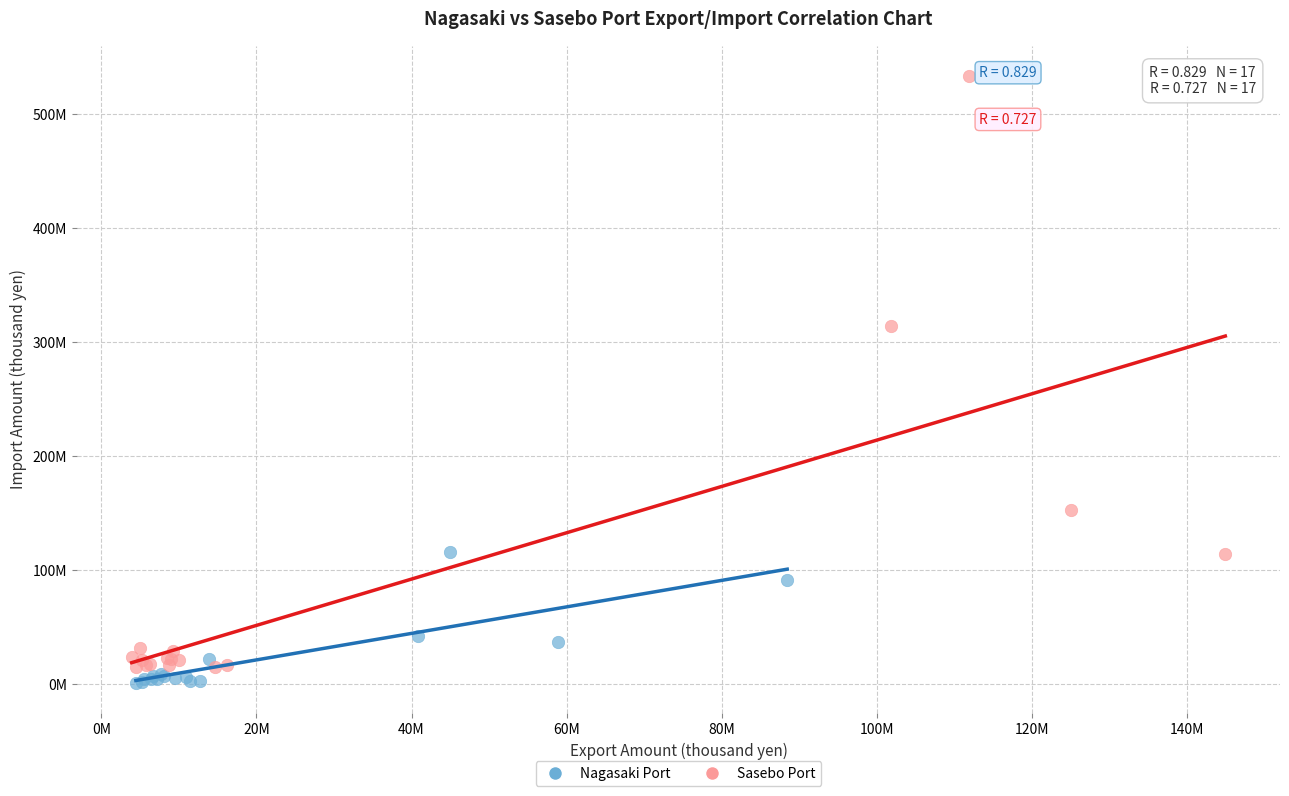

Which series has the largest Y range (max minus min)?

Sasebo Port